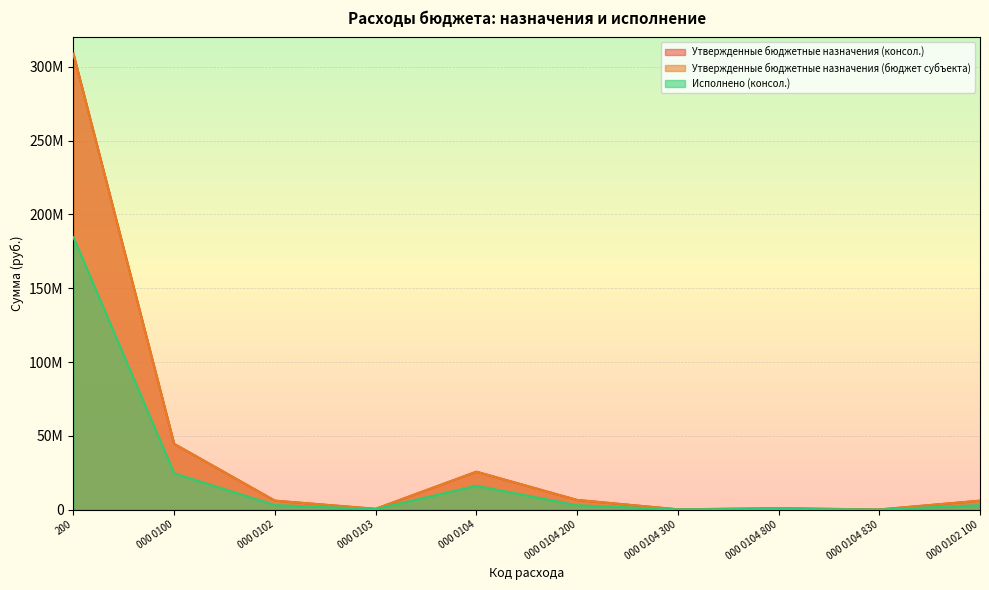

Reading left to right, extract all data points from this chart.

Утвержденные бюджетные назначения (консол.): 308907503.1	44510000.0	6016500.0	490200.0	25655500.0	6499500.0	147500.0	896550.0	46500.0	6016500.0
Утвержденные бюджетные назначения (бюджет субъекта): 308907503.1	44510000.0	6016500.0	490200.0	25655500.0	6499500.0	147500.0	896550.0	46500.0	6016500.0
Исполнено (консол.): 184594640.0	24566991.1	3008579.8	307622.5	16078886.1	2876289.1	114559.0	462332.8	11750.5	3008579.8